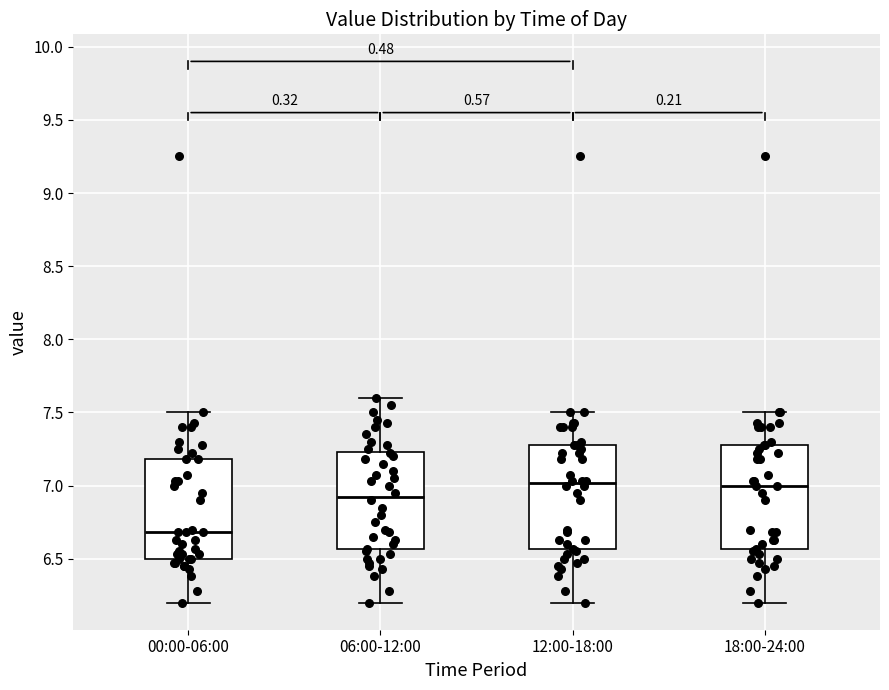

Reading left to right, transcribe this box plot: for each box, give where its median line is, the range the box spans, and where its two whiskers end, as read against the y-axis. The values are not printed on the chart, so give them approximately, as read against the axis.

00:00-06:00: median 6.70, box 6.50 to 7.20, whiskers 6.20 to 7.50
06:00-12:00: median 6.95, box 6.55 to 7.25, whiskers 6.20 to 7.60
12:00-18:00: median 7.00, box 6.55 to 7.30, whiskers 6.20 to 7.50
18:00-24:00: median 7.00, box 6.55 to 7.30, whiskers 6.20 to 7.50